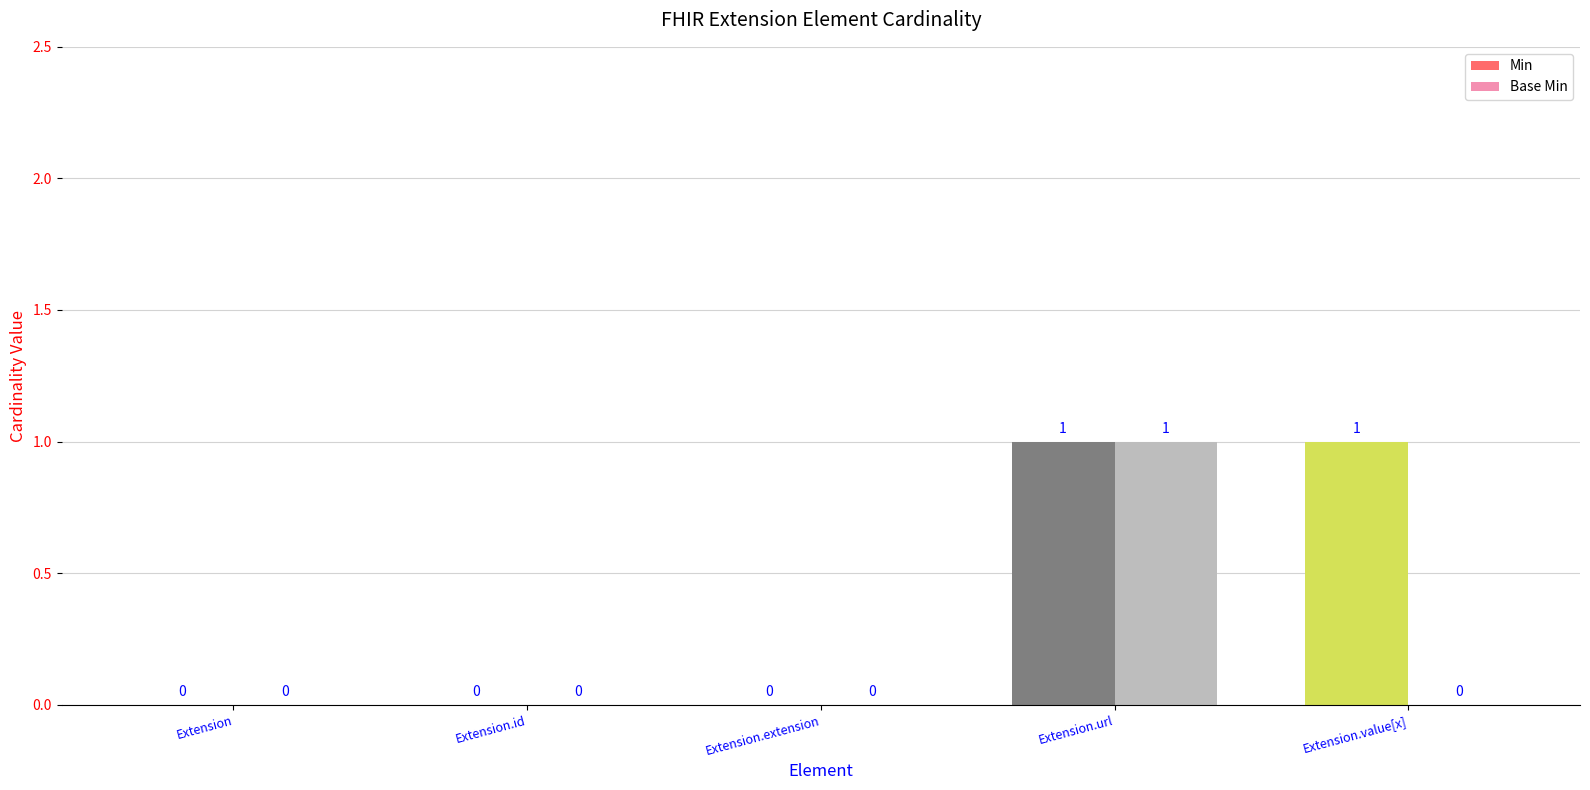

Rank the series at Extension.value[x] from highest to lowest value.

Min, Base Min